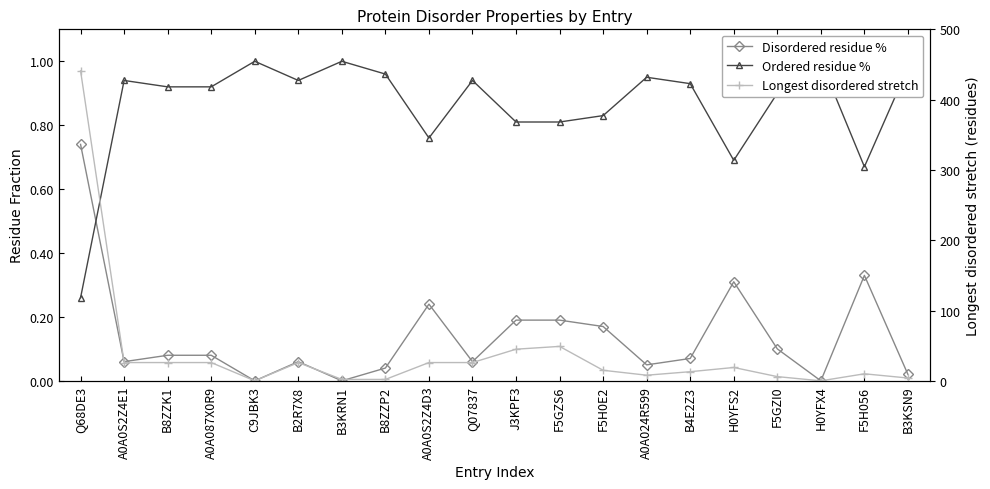

Rank the categories by Ordered residue % value from highest to lowest.

C9JBK3, B3KRN1, H0YFX4, B3KSN9, B8ZZP2, A0A024R599, A0A0S2Z4E1, B2R7X8, Q07837, B4E2Z3, B8ZZK1, A0A087X0R9, F5GZI0, F5H0E2, J3KPF3, F5GZS6, A0A0S2Z4D3, H0YFS2, F5H056, Q68DE3